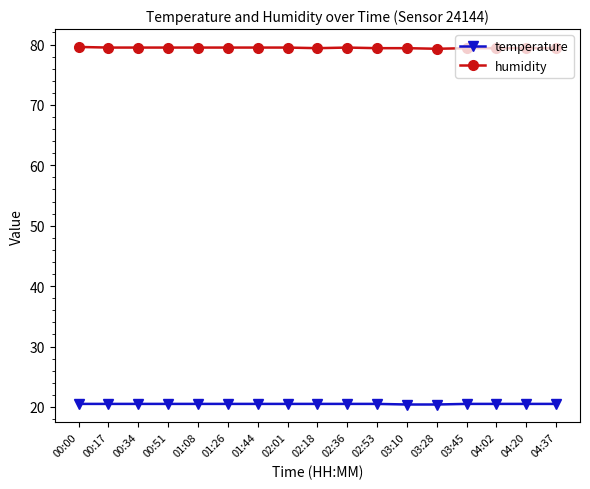

What is the sum of the humidity values at 03:28 and 04:20?

158.7